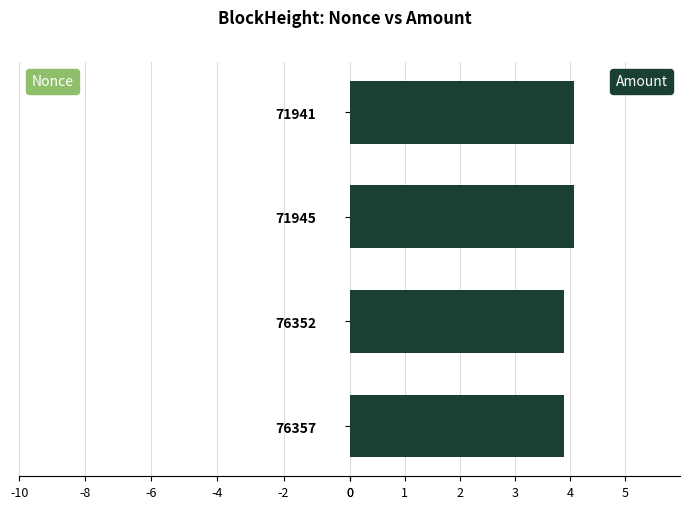

What is the sum of all Amount values?

16.0